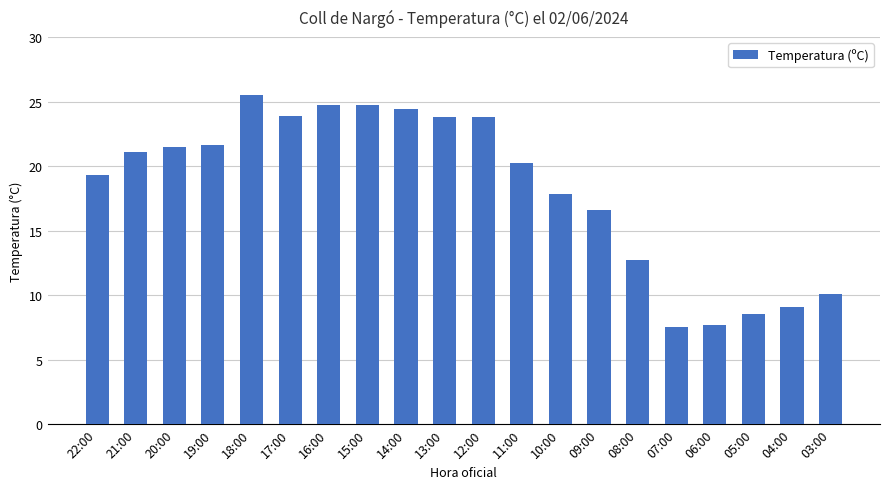

What is the sum of all values?

364.5